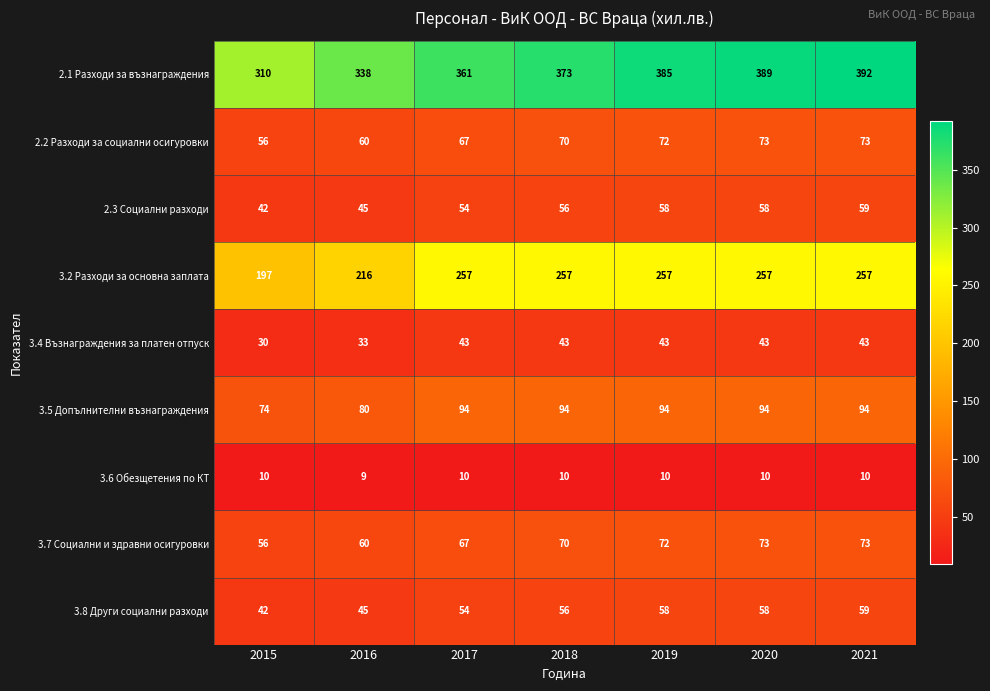

Which category has the lowest value across all series?

2016